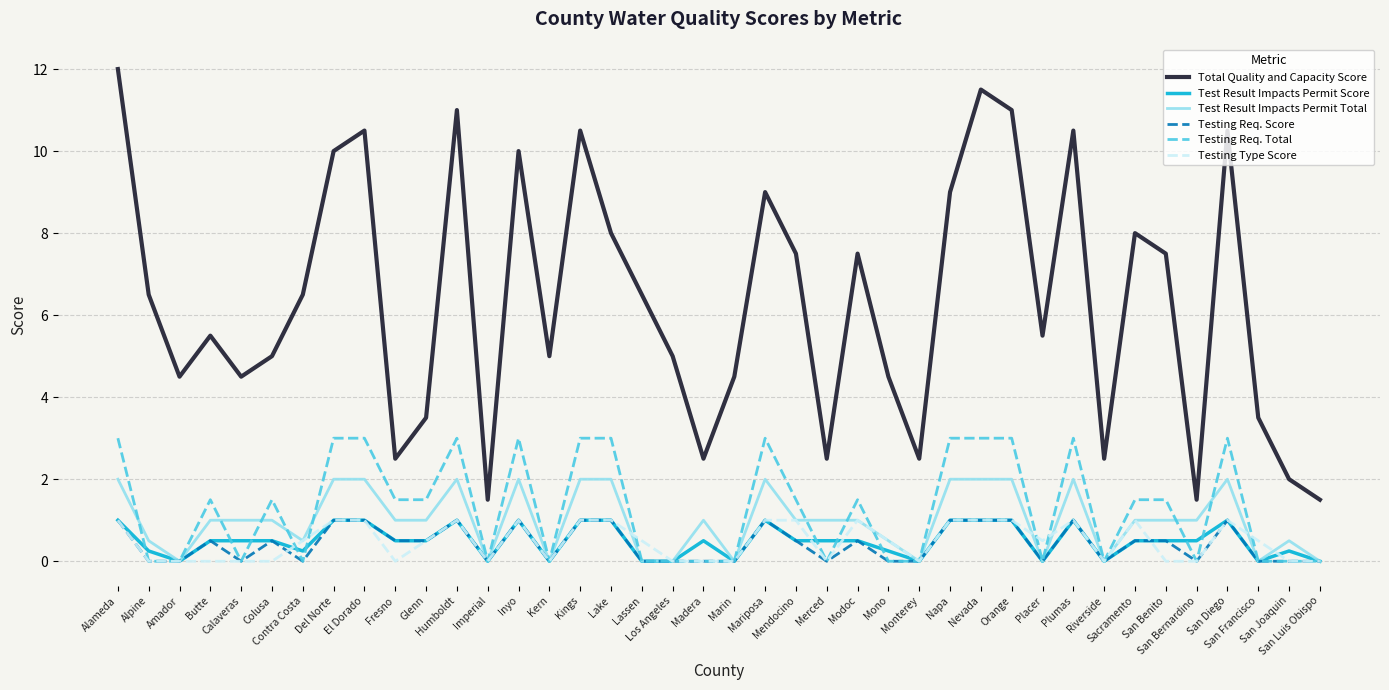

Which series has the largest total across all categories?

Total Quality and Capacity Score